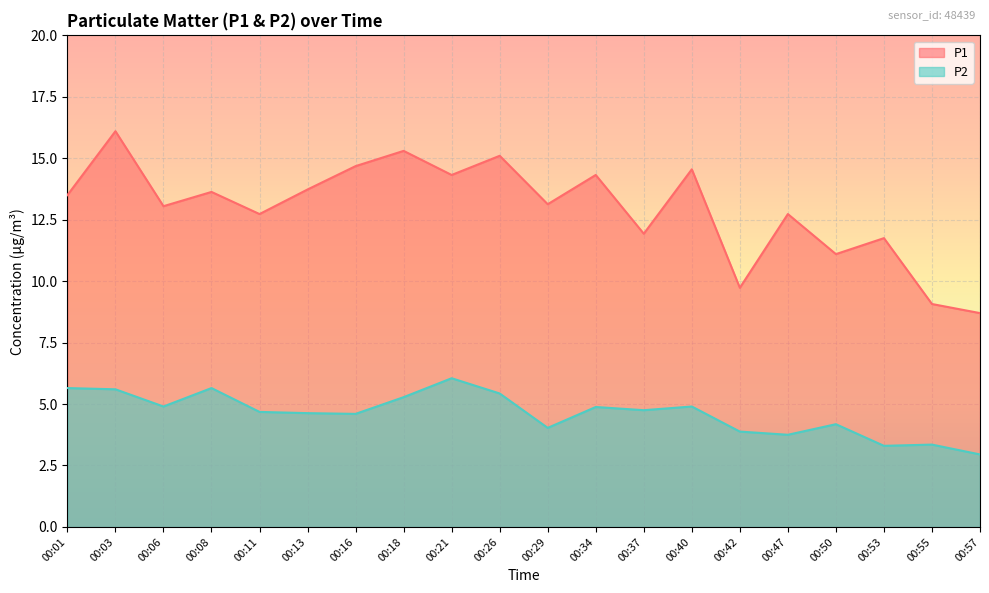

The P1 series shows 11.9 at 00:37. True or false?

True